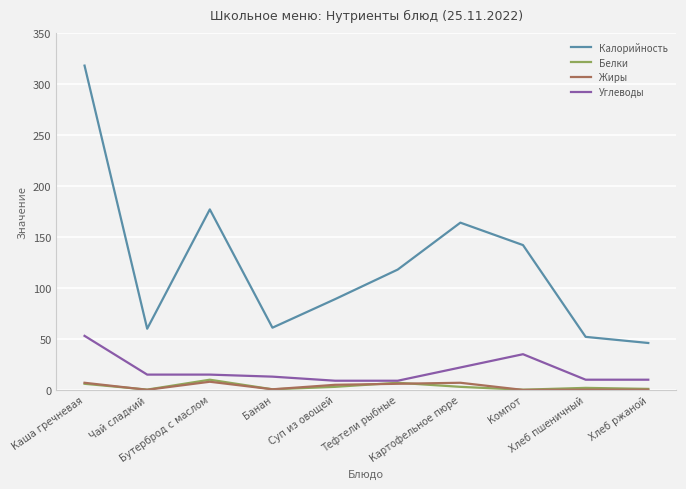

What is the difference between the maximum and second lowest values in the Углеводы series?

44.0